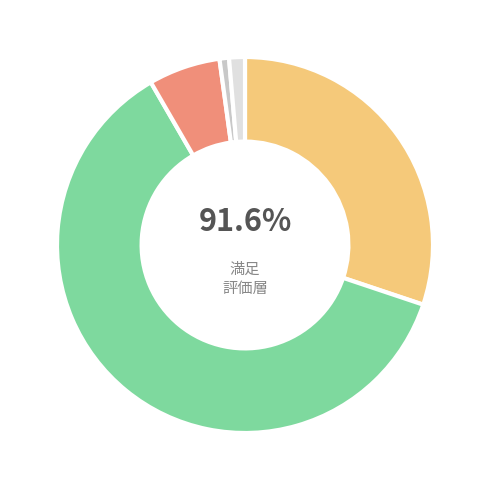

Count the number of slices in the pie.

5